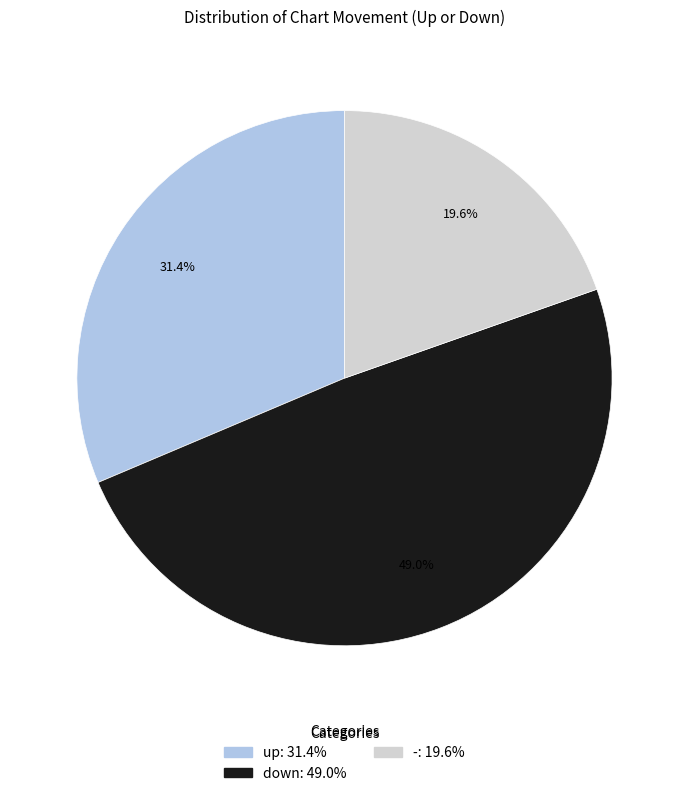

What percentage do up and - together represent?

51.0%